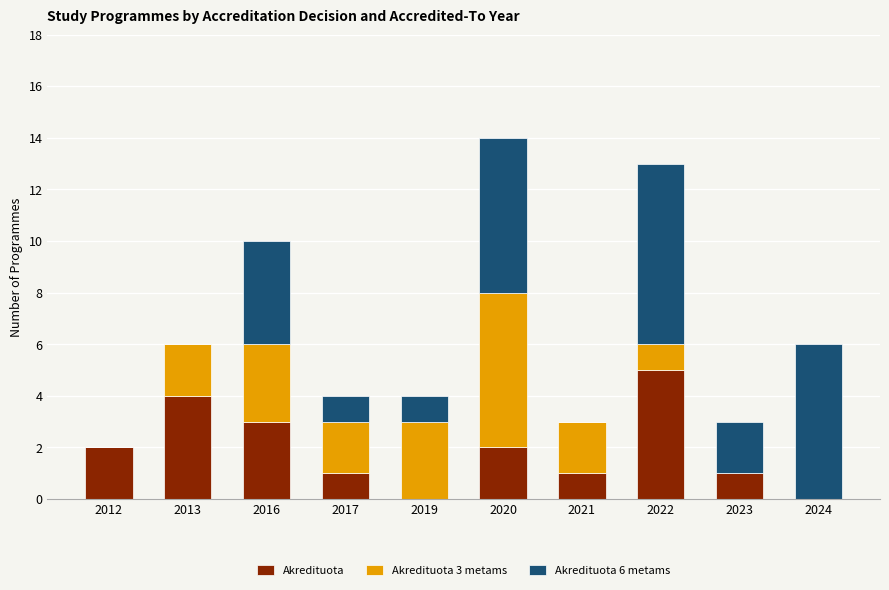

How many data points does each series have?

10